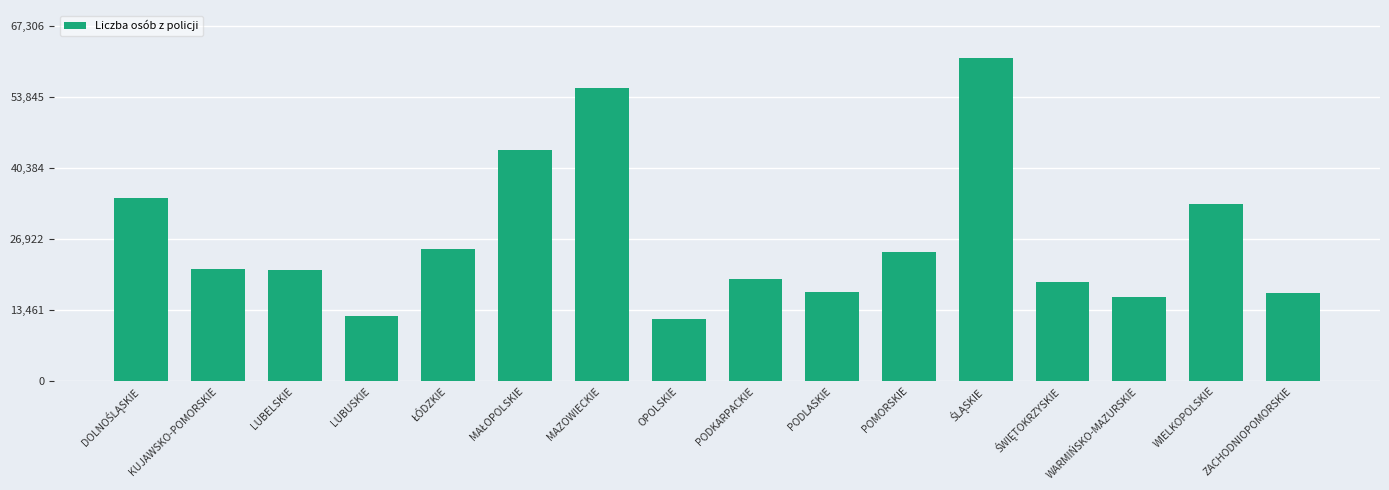

The chart shows a value of 25911 at PODKARPACKIE. True or false?

False